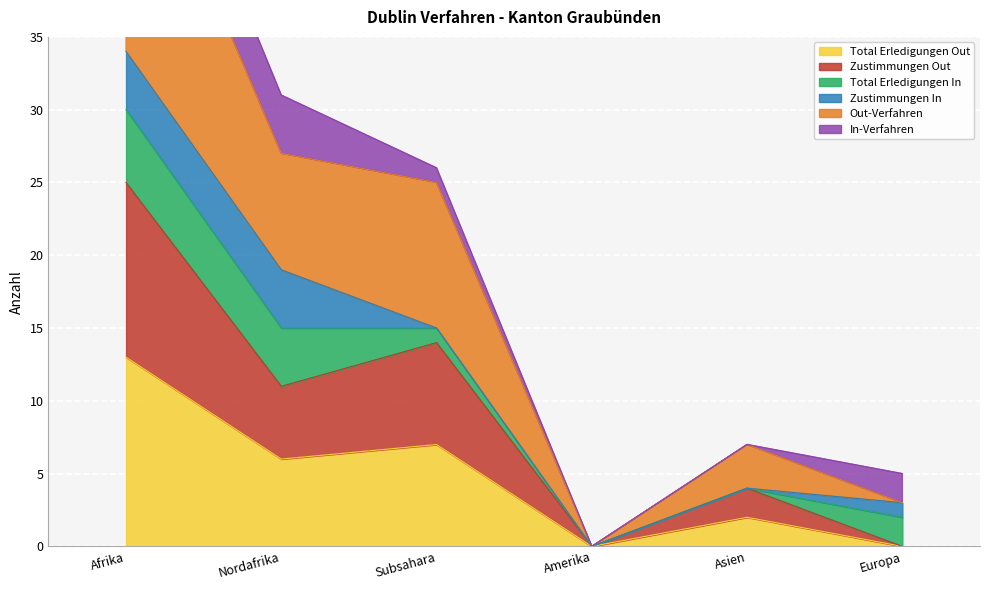

In Total Erledigungen Out, how many points are lower than both neighbors (excluding endpoints)?

2